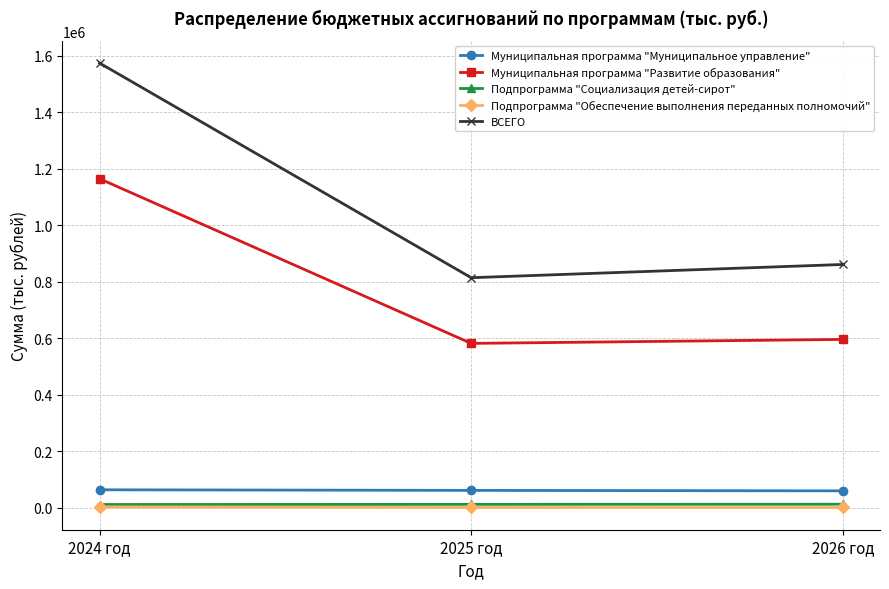

What is the smallest value displayed?

1658.0